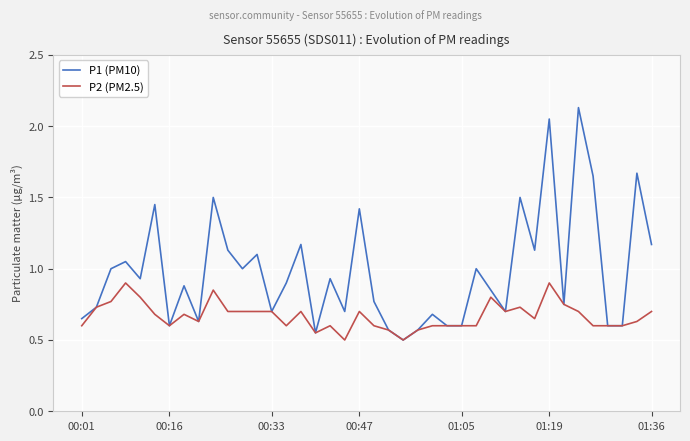

Which series has the widest spread of values?

P1 (PM10)